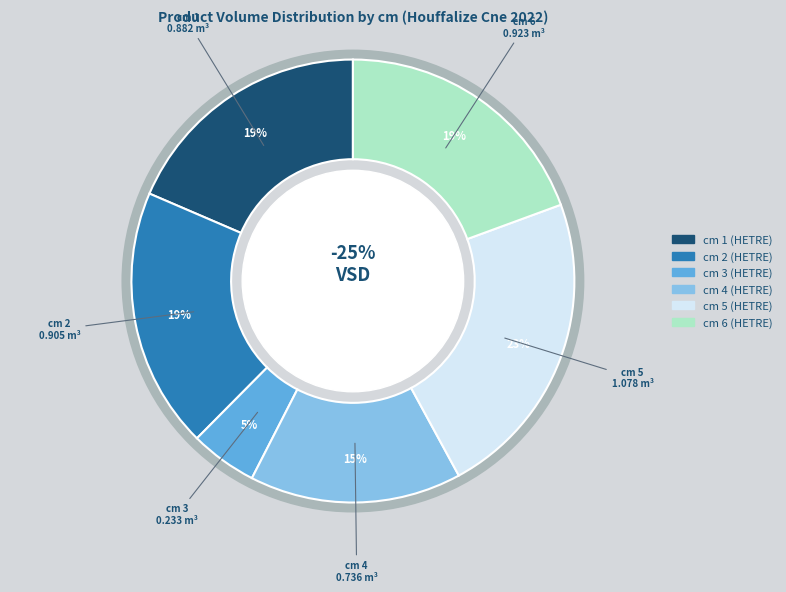

How many segments does this pie chart have?

6